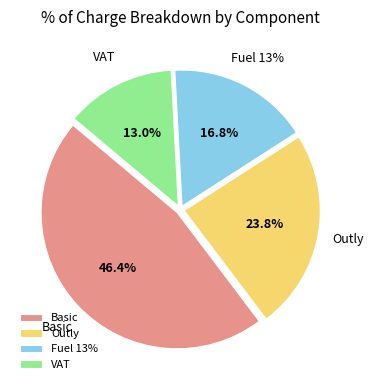

Is it true that Outly is 24% of the pie?

True